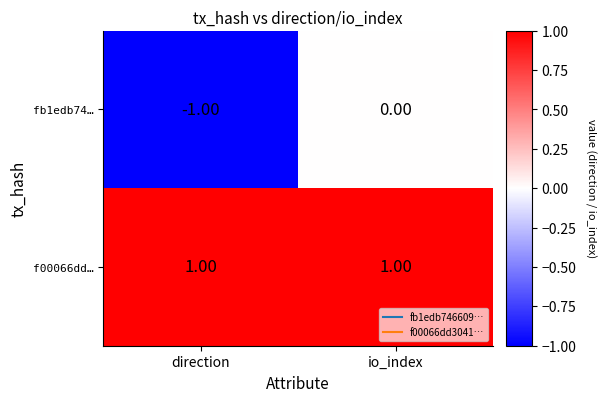

Which category has the lowest value across all series?

direction